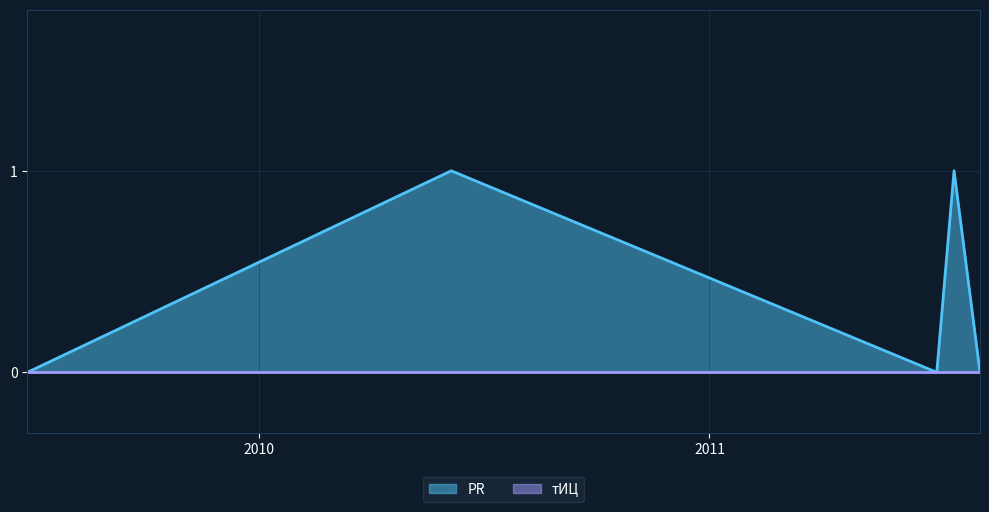

What position from the left is 2011-08-08?

5